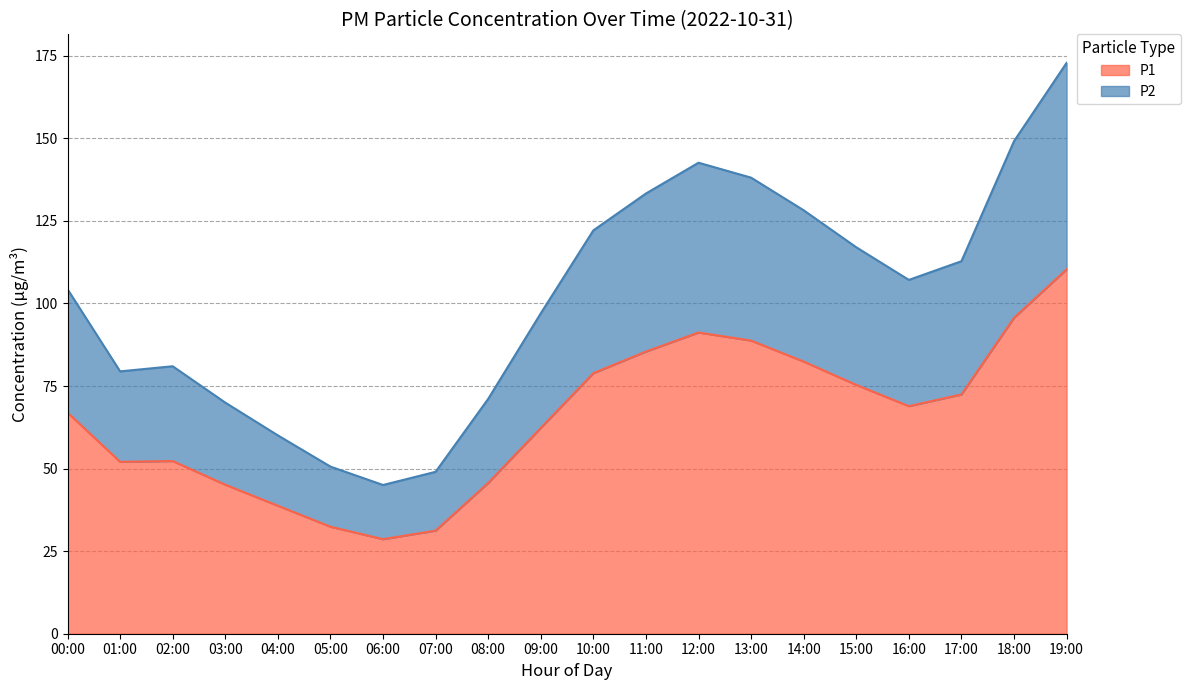

At which category does the chart reach its peak across all series?

19:00